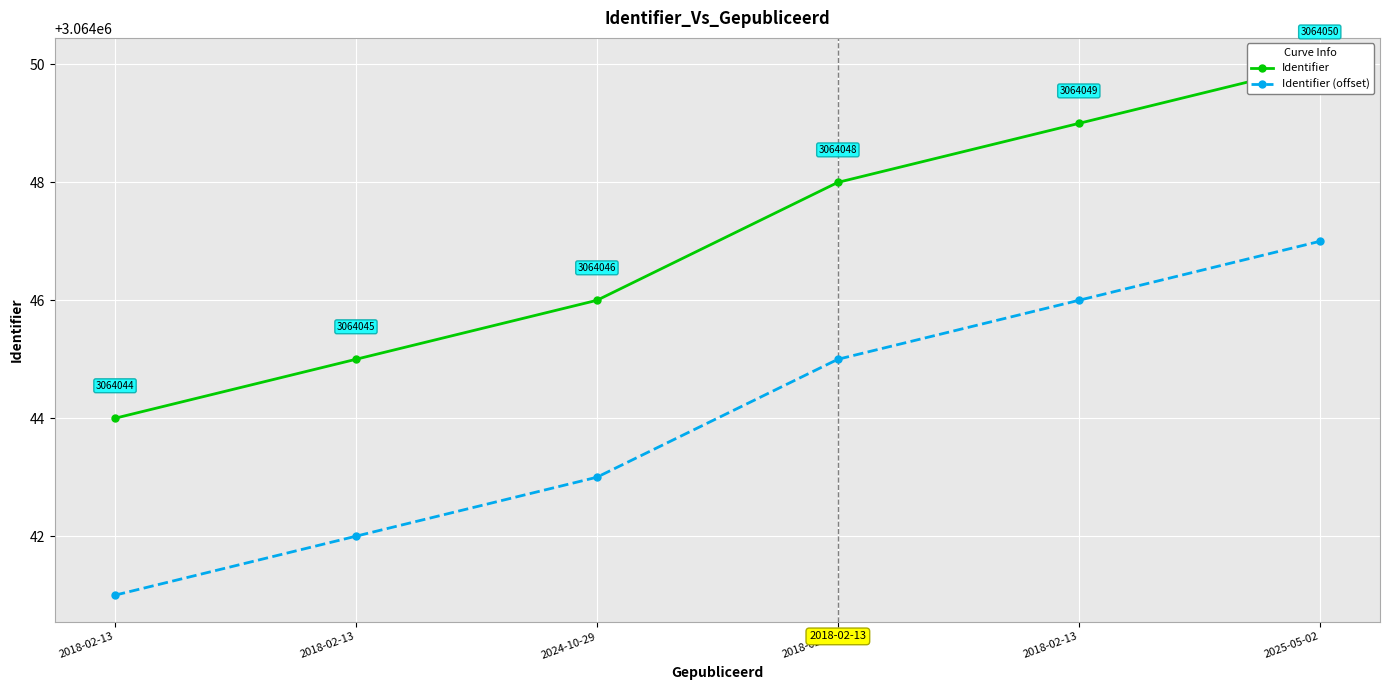

At which label does Identifier (offset) first exceed 3064045?

2018-02-13